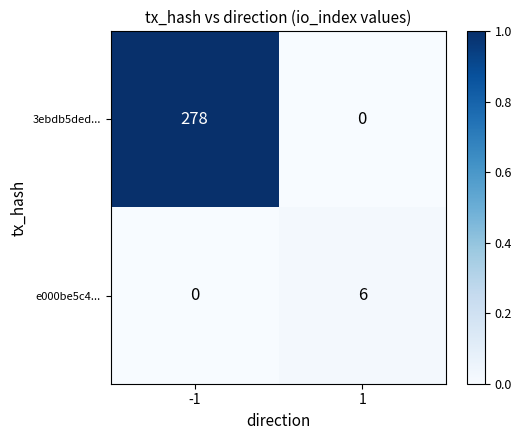

How many positive values does the e000be5c4... series have?

1